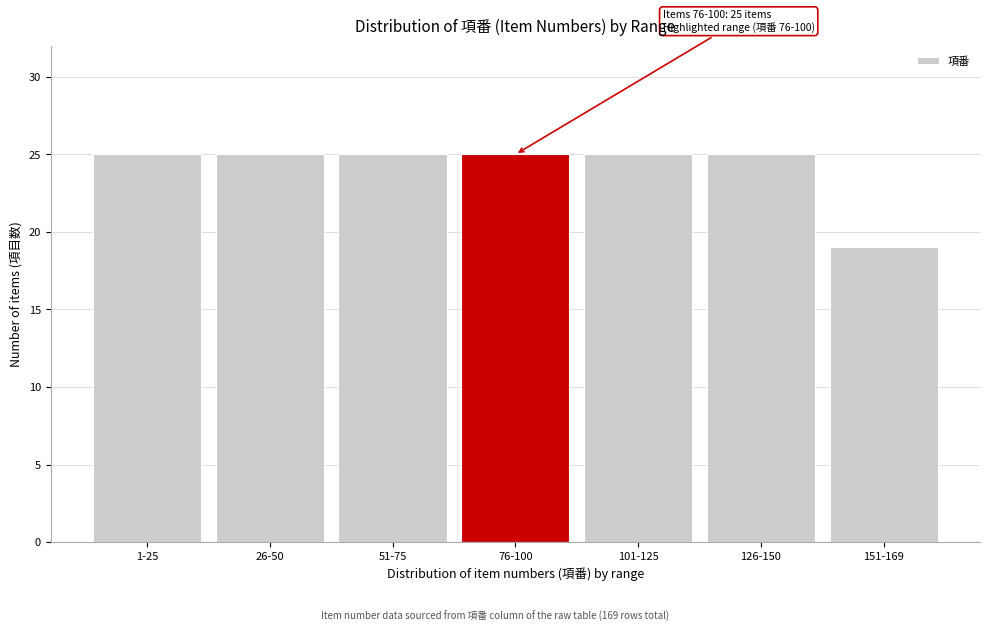

Reading left to right, transcribe all the data shown in this chart.

1-25=25	26-50=25	51-75=25	76-100=25	101-125=25	126-150=25	151-169=19